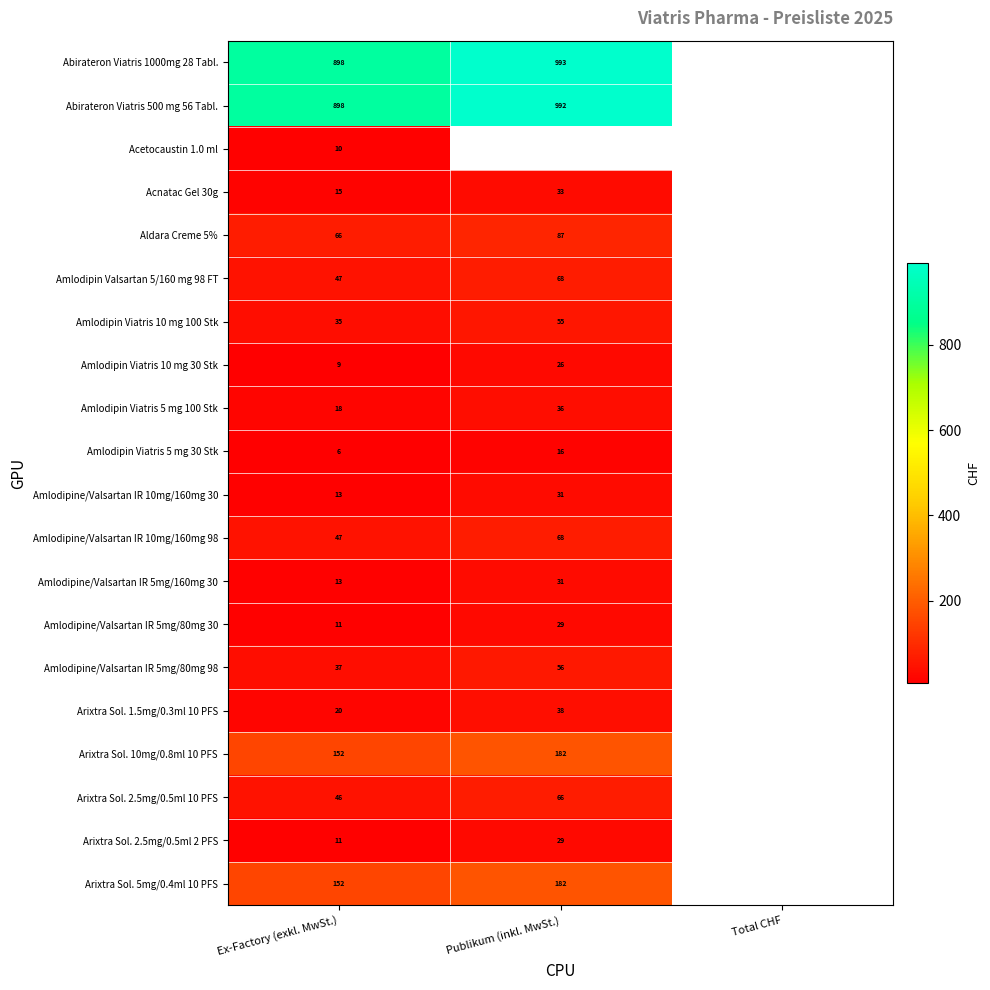

What is the difference between the highest and lowest values at Ex-Factory (exkl. MwSt.)?

892.0